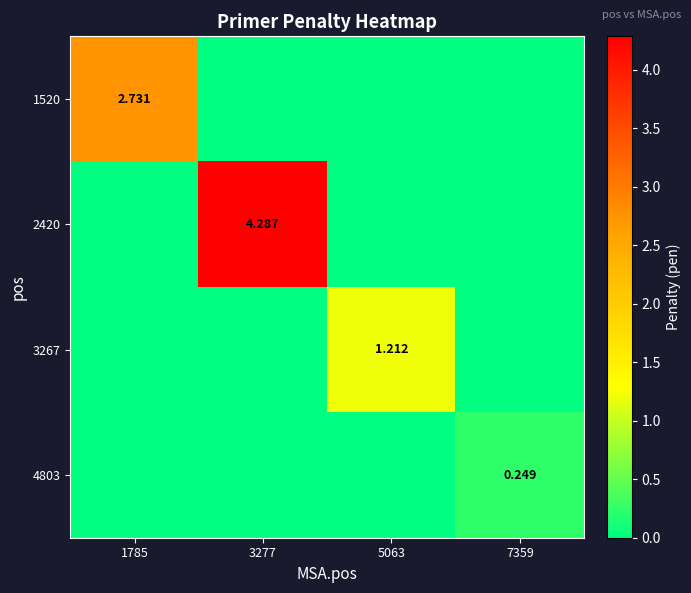

Which series has the largest range (max minus min)?

2420